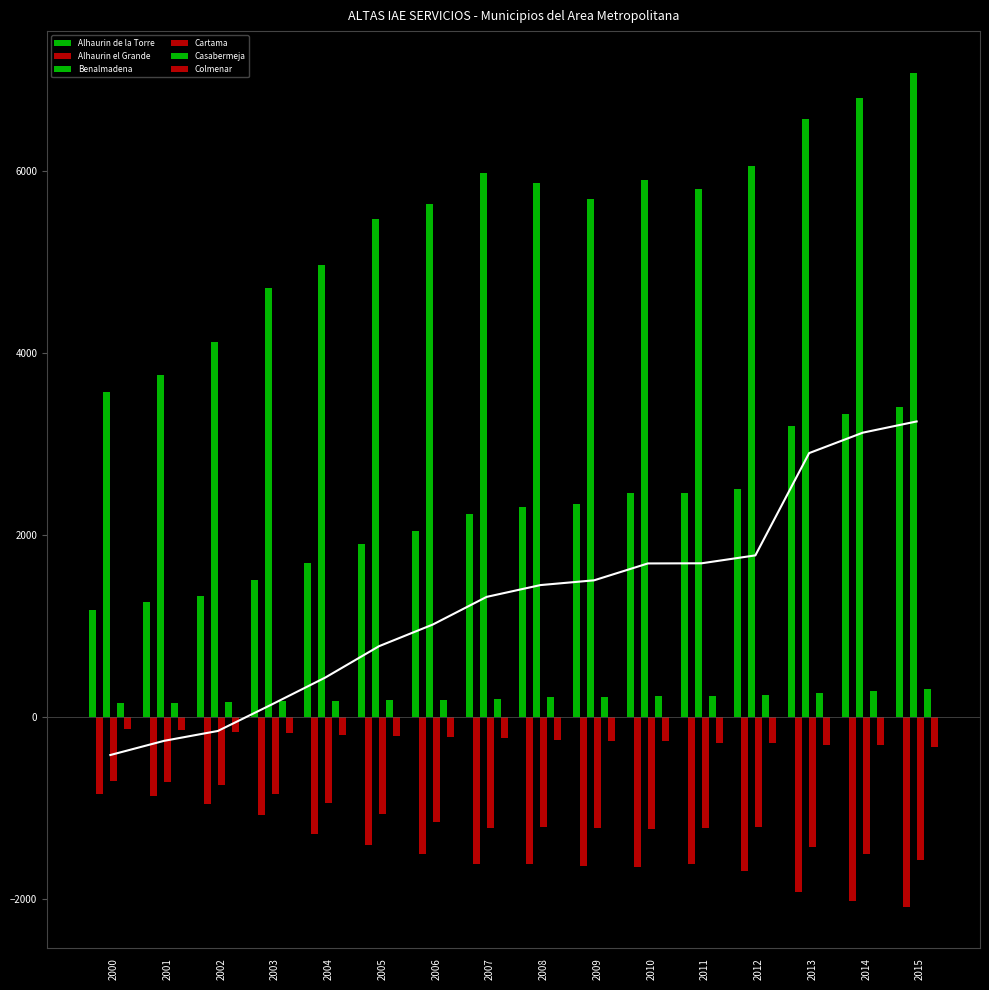

At which label does Cartama reach its minimum?

2015